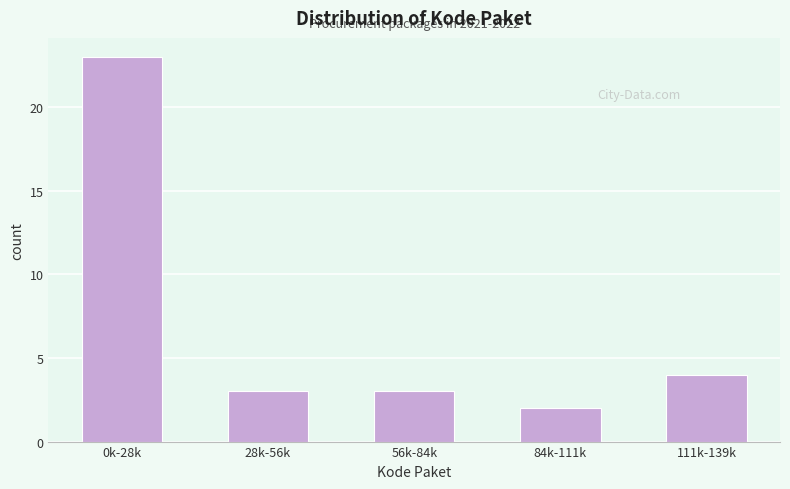

Reading left to right, list all the values displayed in this chart.

0k-28k=23	28k-56k=3	56k-84k=3	84k-111k=2	111k-139k=4